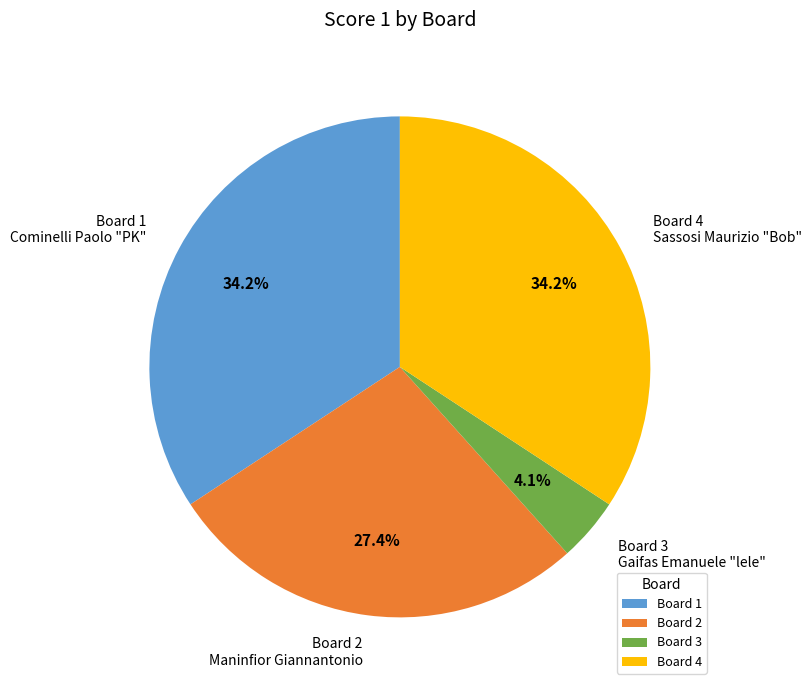

Is there a majority slice in this chart?

No